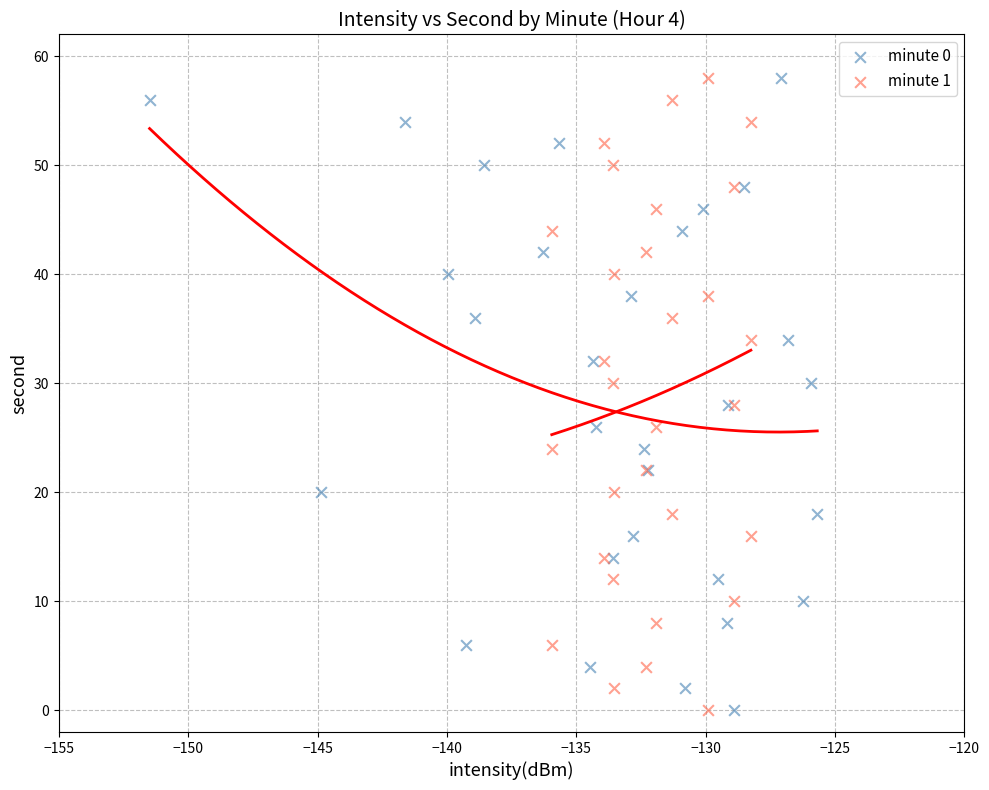

What are all the series names shown in the legend?

minute 0, minute 1